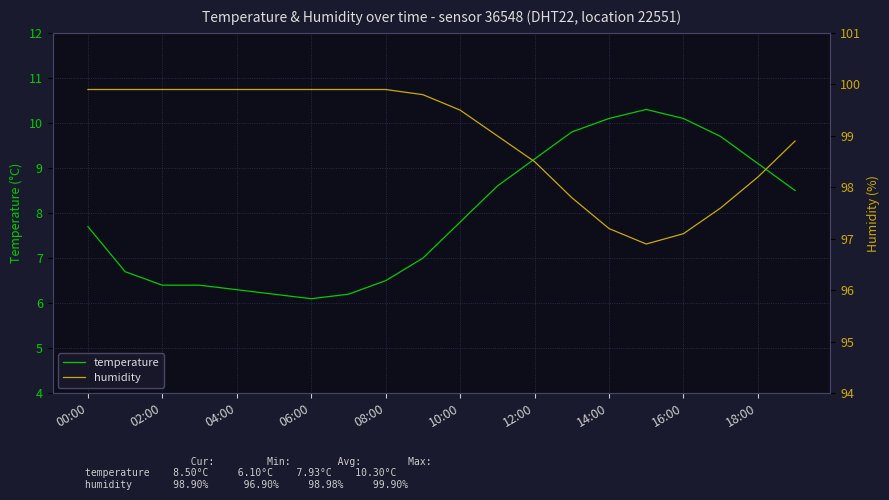

Where is the first local minimum for humidity?

15